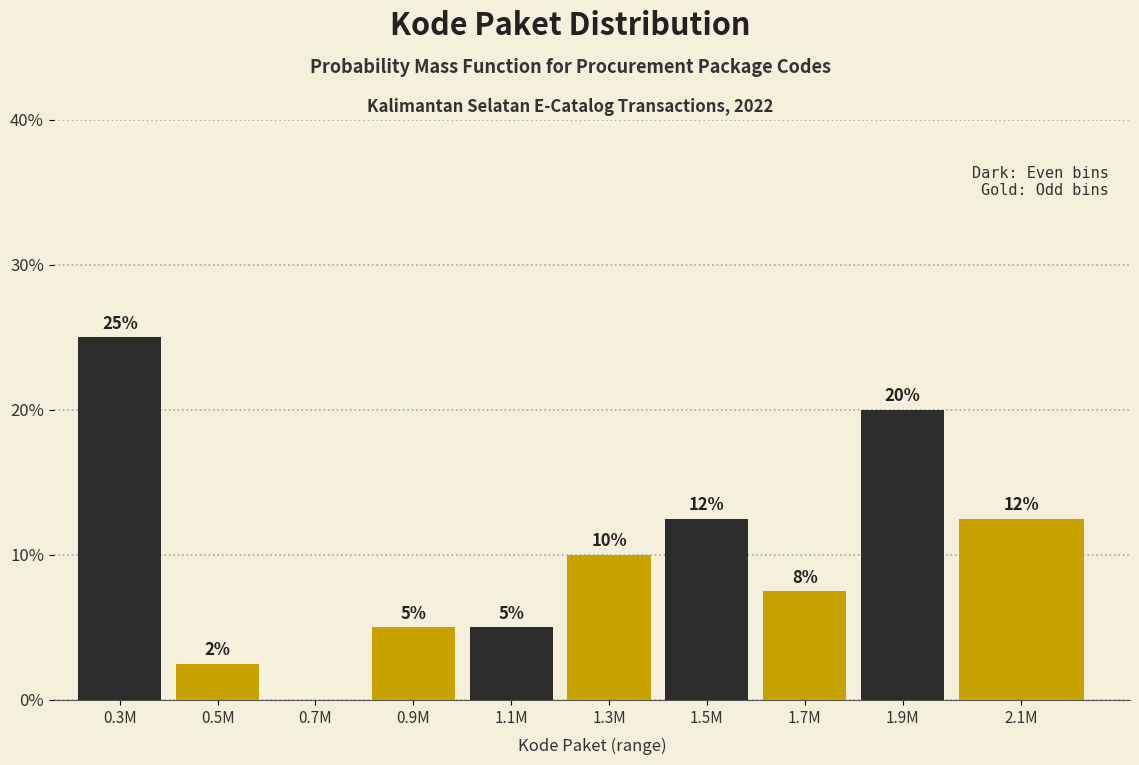

What is the sum of the values at 0.9M and 1.1M?

10.0